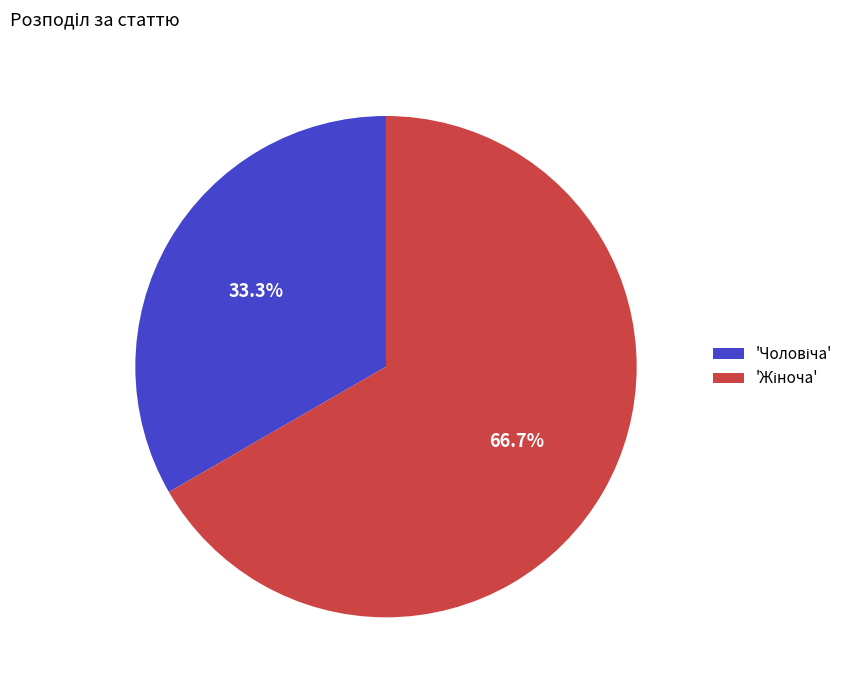

How many slices are in this pie chart?

2